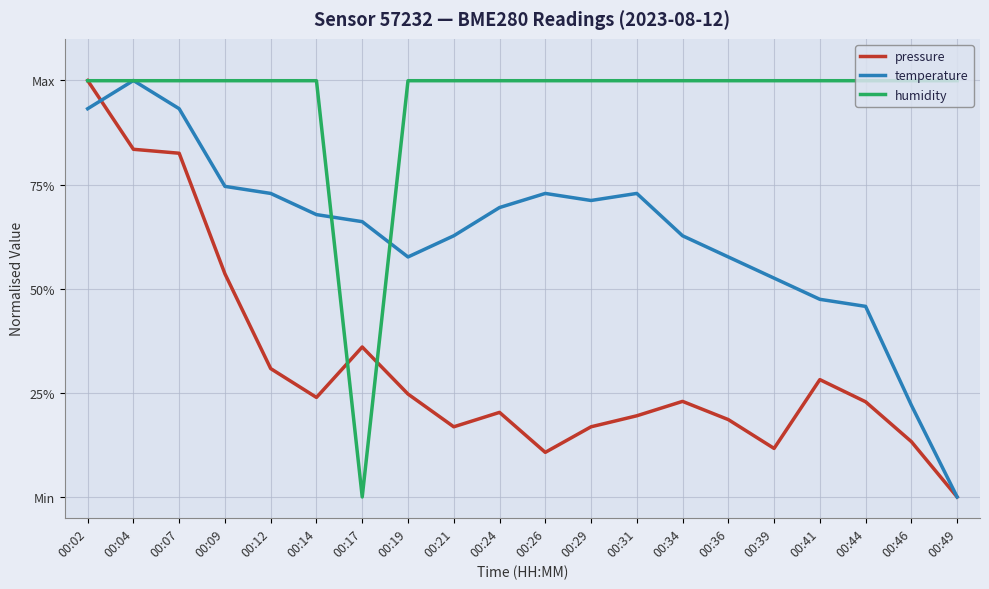

True or false: pressure has a value of 1.0 at 00:02.

True